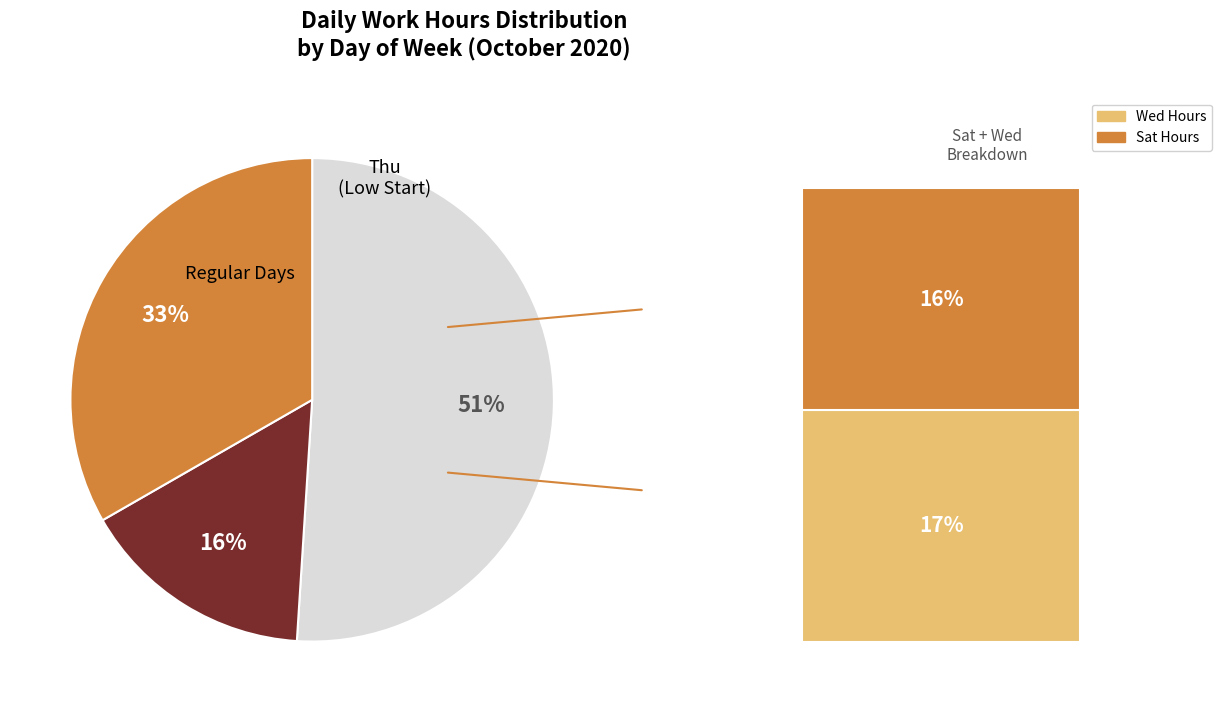

How many segments does this pie chart have?

3